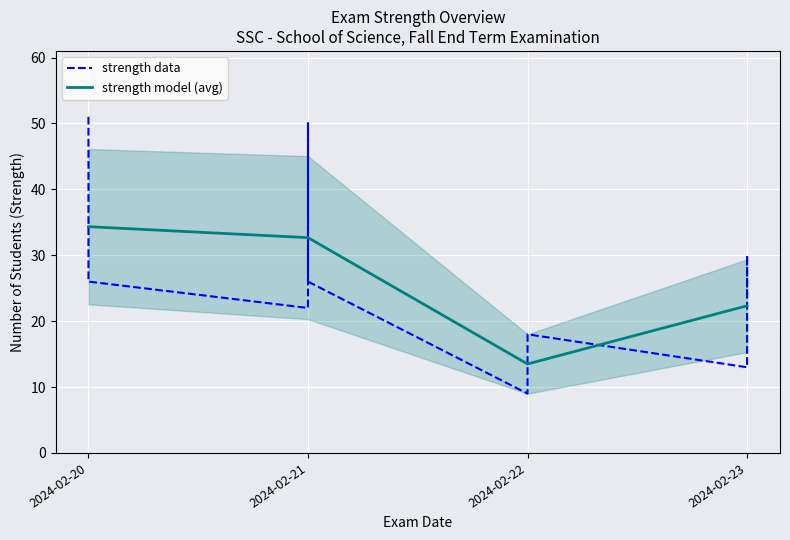

Is it true that strength model (avg) equals 31.7 at 2024-02-23?

False